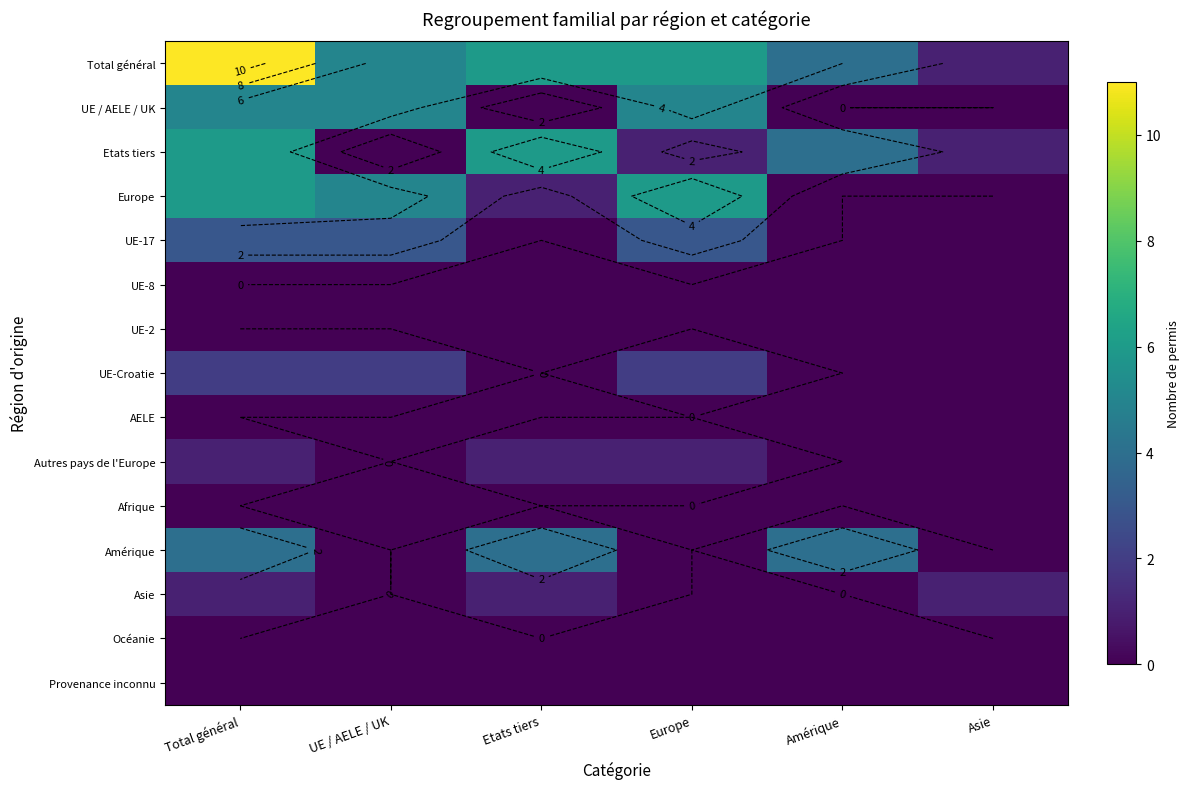

Is it true that Europe equals 1 at Etats tiers?

True